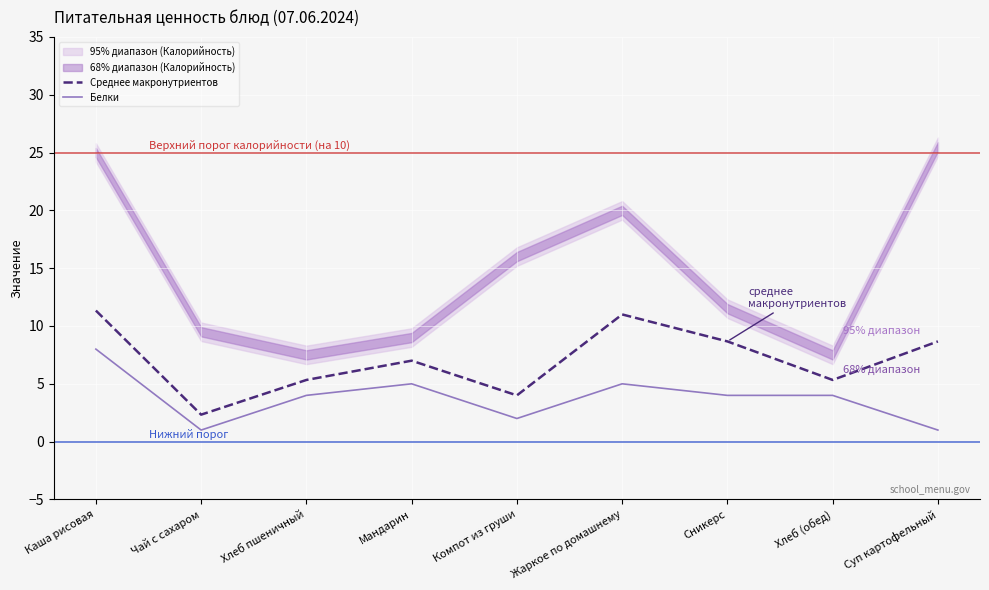

What is the sum of all Среднее макронутриентов values?

63.7